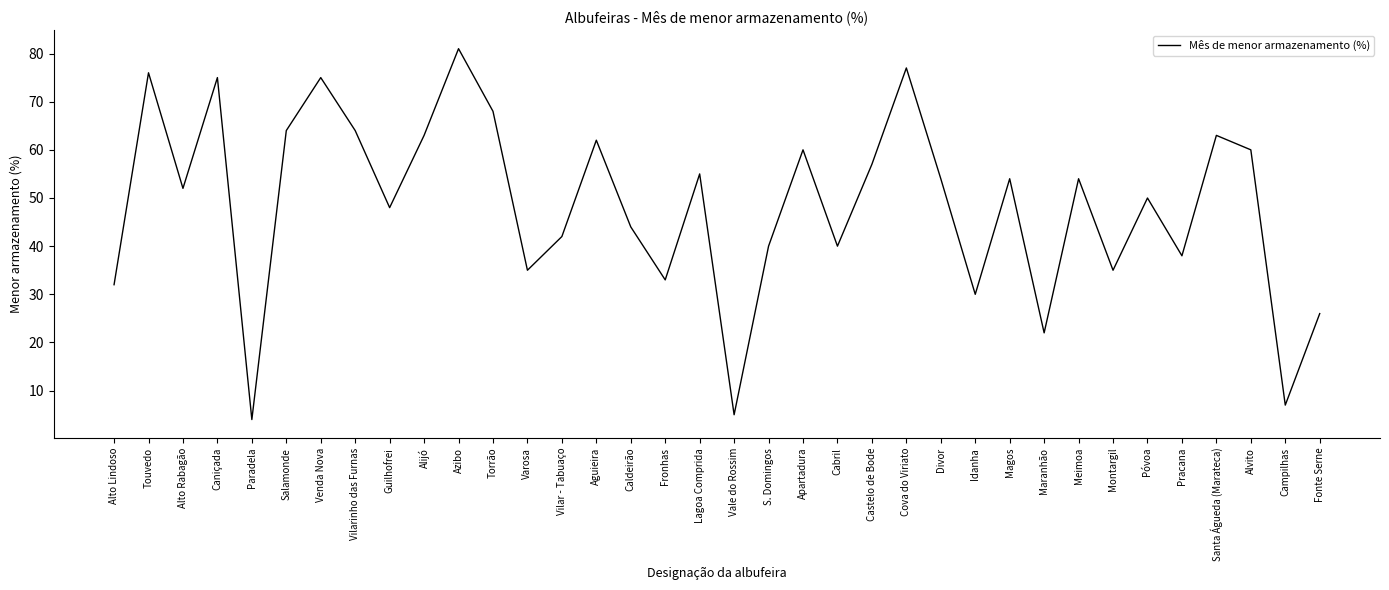

Count the number of data series in this chart.

1